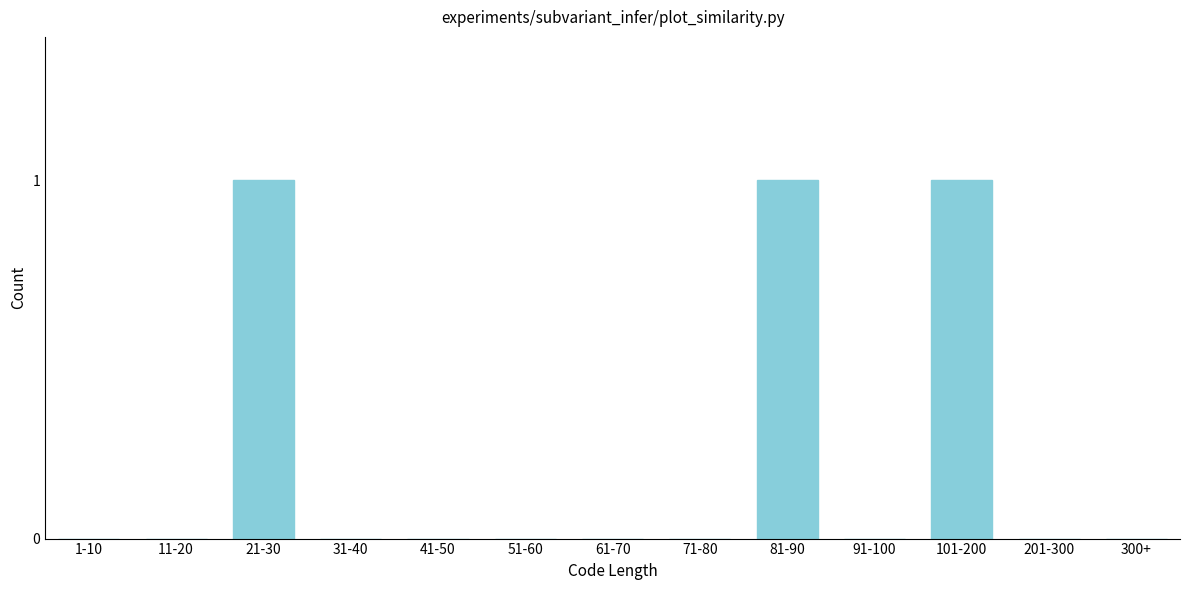

Reading left to right, extract all data points from this chart.

1-10=0	11-20=0	21-30=1	31-40=0	41-50=0	51-60=0	61-70=0	71-80=0	81-90=1	91-100=0	101-200=1	201-300=0	300+=0